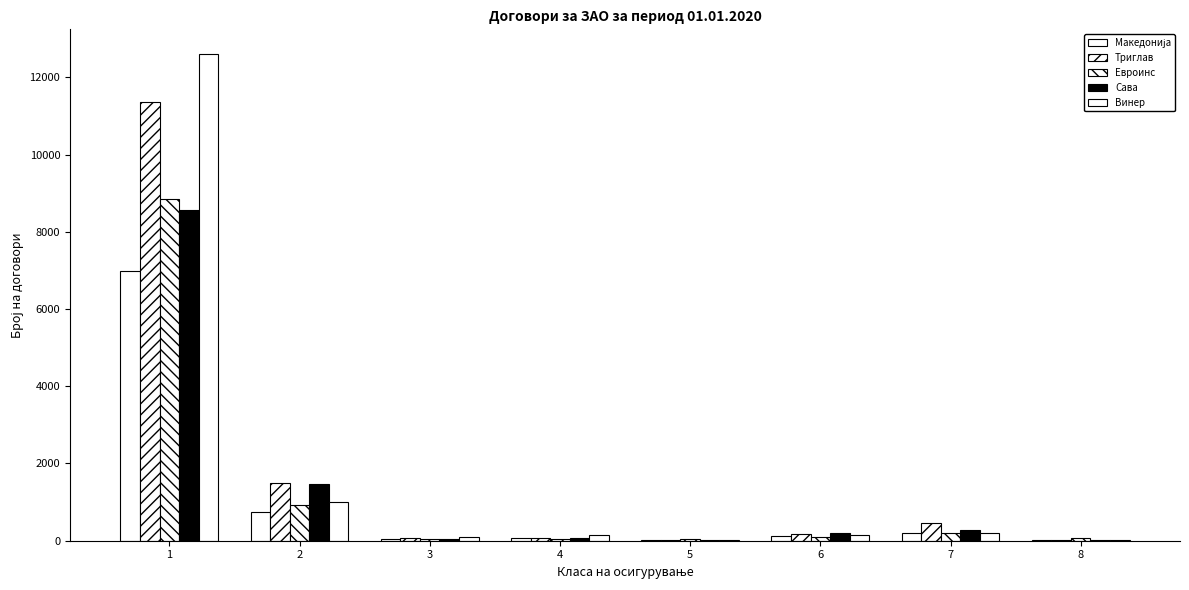

What is the smallest value displayed?

10